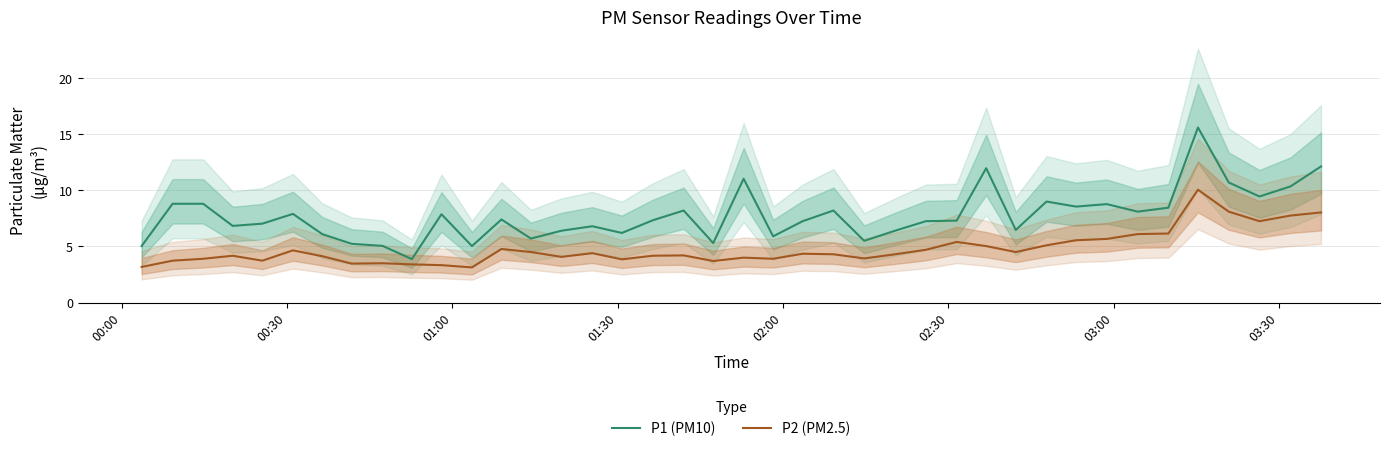

Which series has the widest spread of values?

P1 (PM10)